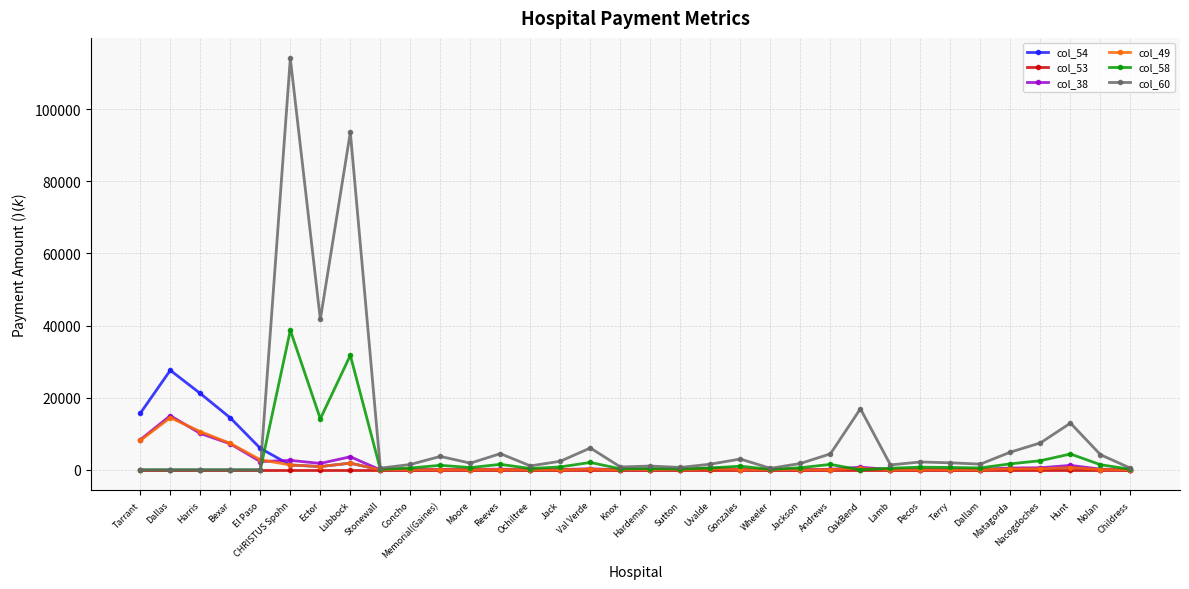

What position from the left is Bexar?

4